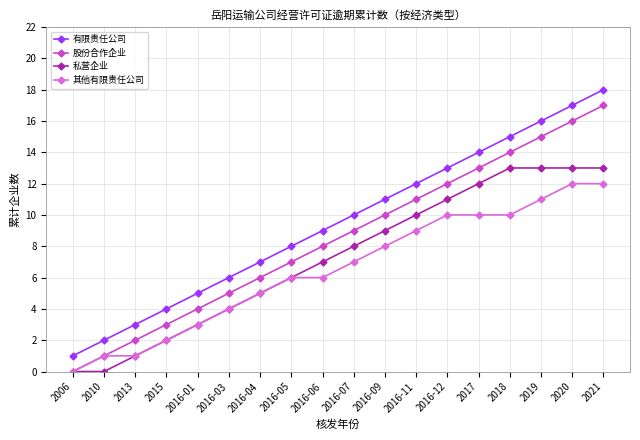

Is this an area chart (filled region under the line)?

No